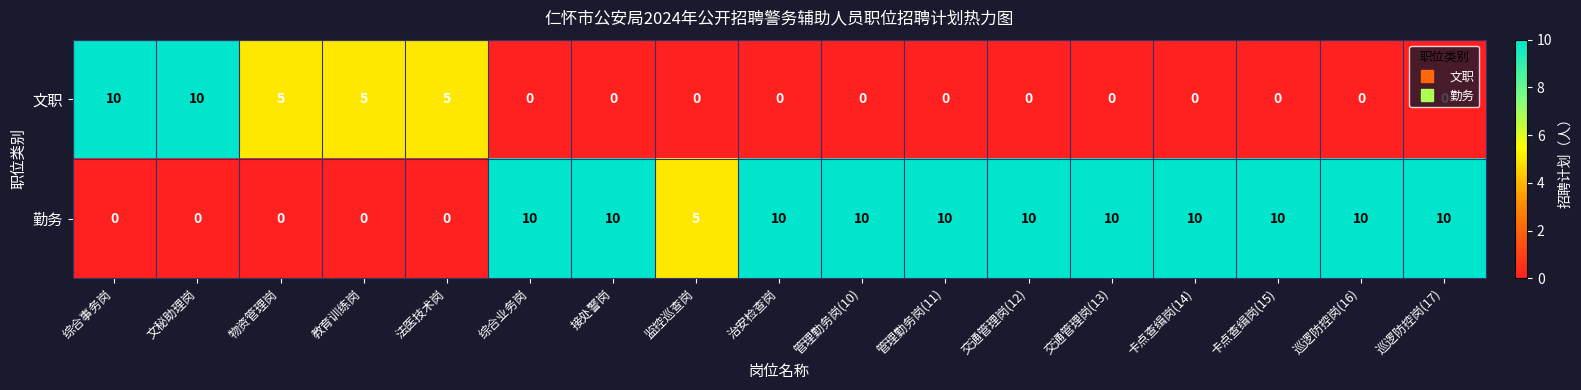

Is it true that 文职 equals 5 at 文秘助理岗?

False